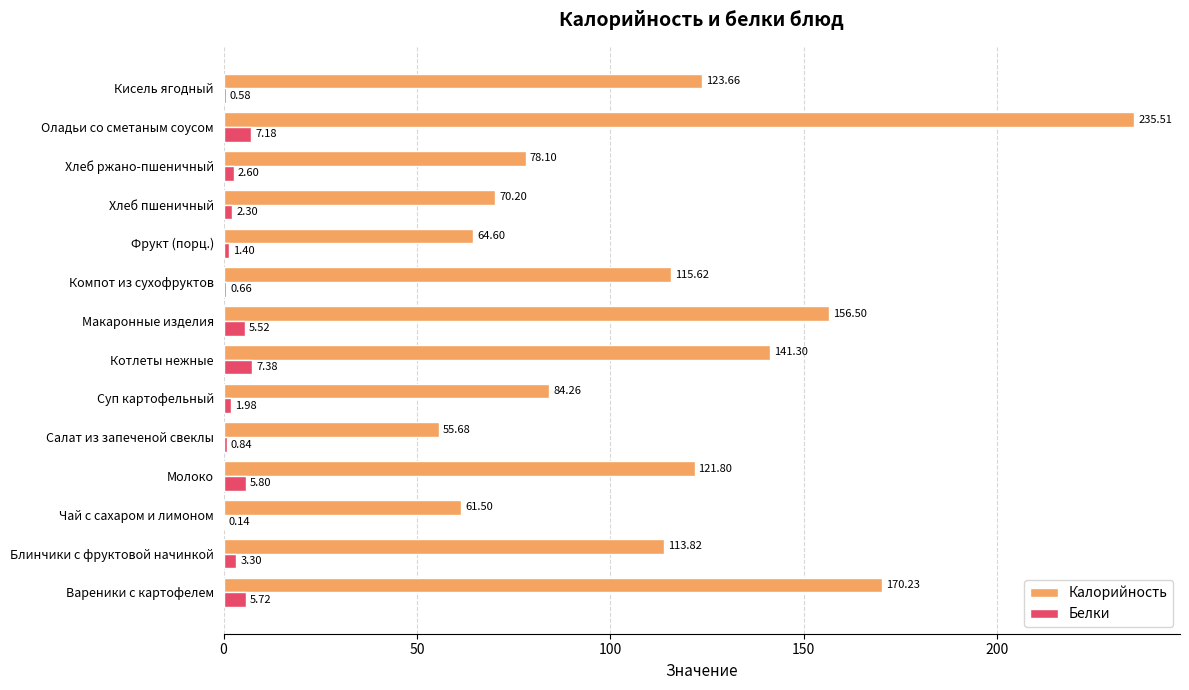

What is the sum of the Белки values at Блинчики с фруктовой начинкой and Котлеты нежные?

10.7